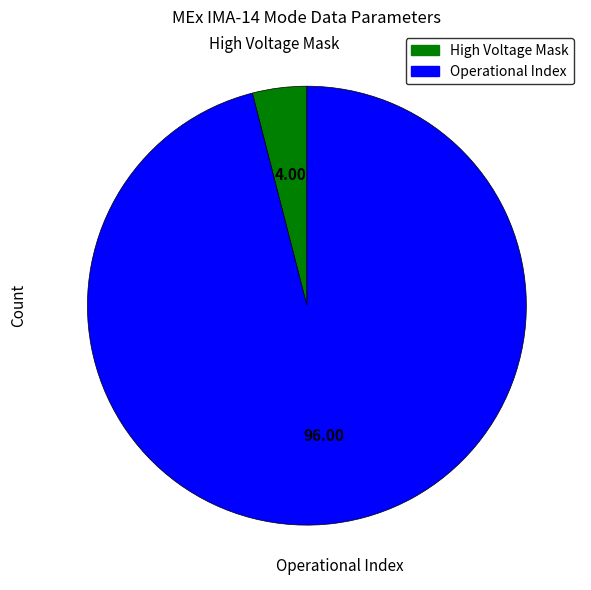

Count the number of slices in the pie.

2